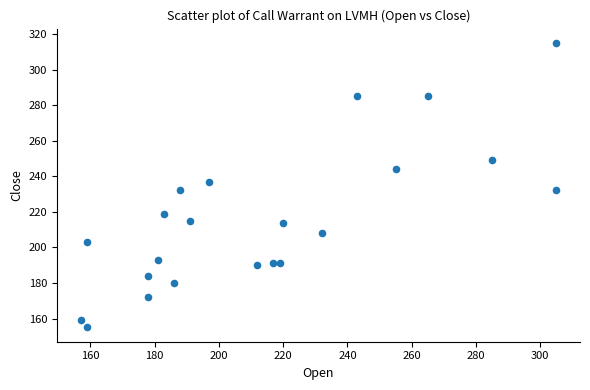

What is the range of X values (max minus min)?

148